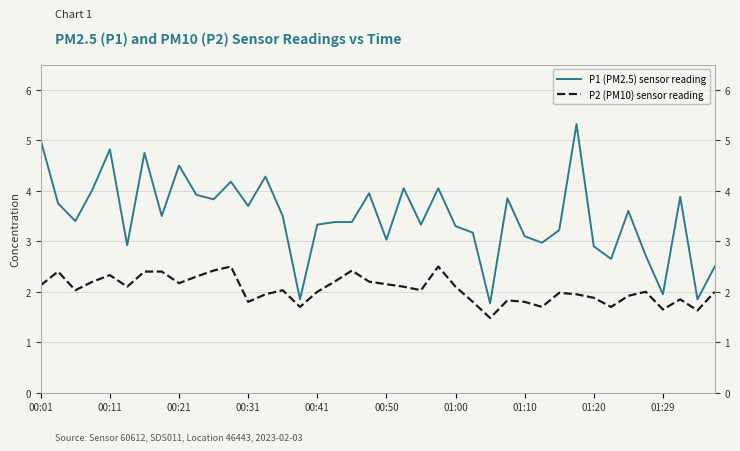

In P2 (PM10) sensor reading, how many points are higher than both neighbors (excluding endpoints)?

10